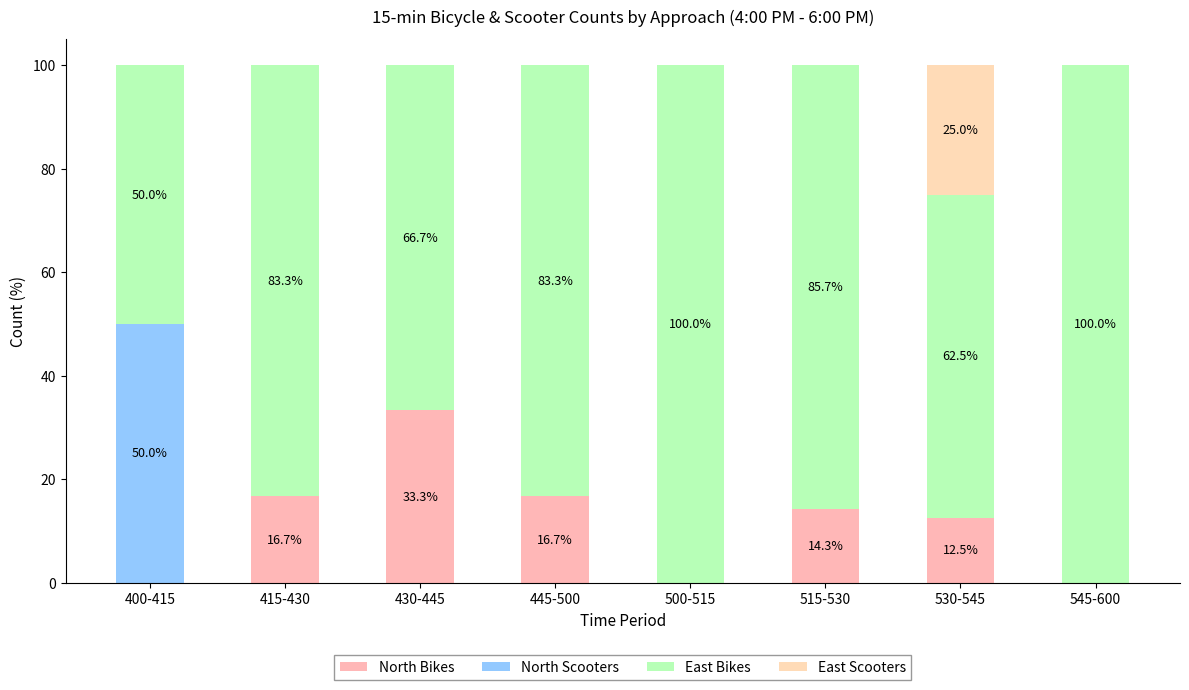

Are the bars grouped side by side (vs. stacked)?

No